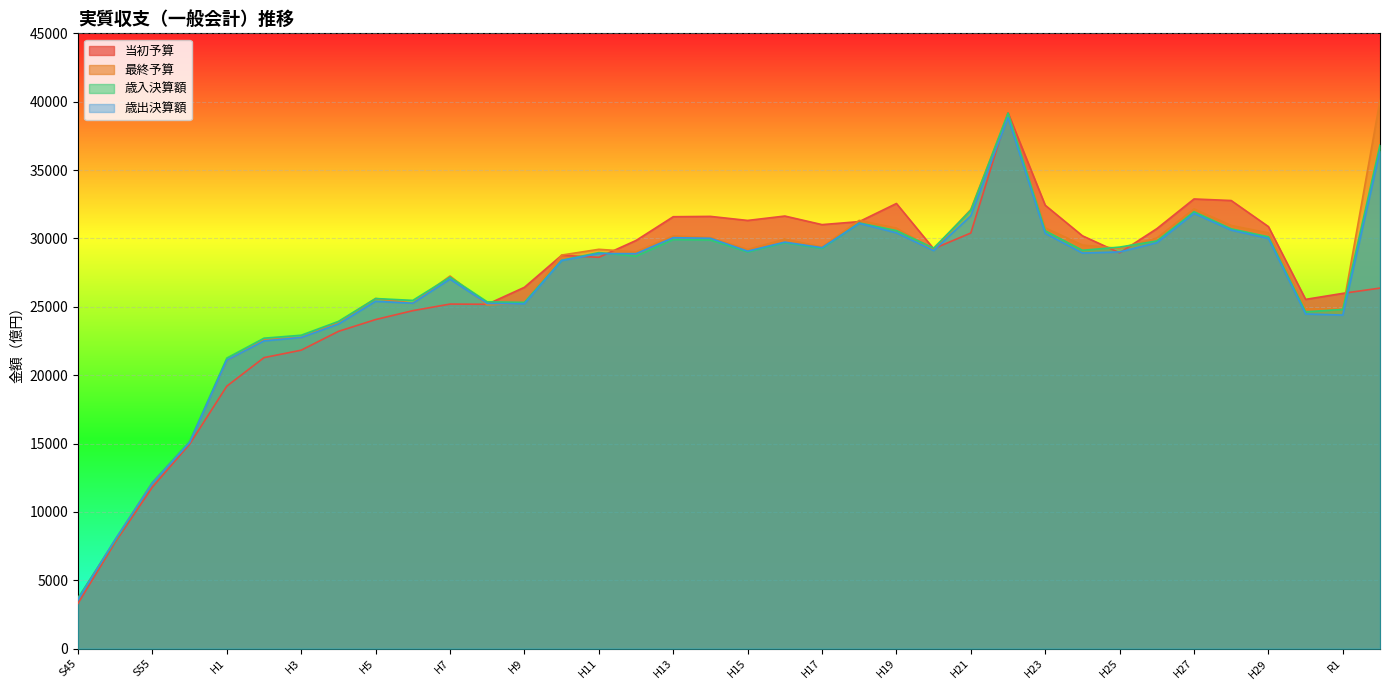

Reading right to left, list all the values displayed in this chart.

当初予算: R2=26368.0	R1=25983.0	H30=25543.0	H29=30866.0	H28=32772.0	H27=32886.0	H26=30713.0	H25=28948.0	H24=30192.0	H23=32426.0	H22=39184.0	H21=30397.0	H20=29246.8	H19=32555.0	H18=31229.9	H17=31010.5	H16=31636.9	H15=31315.6	H14=31612.0	H13=31587.6	H12=29850.7	H11=28619.6	H10=28765.3	H9=26426.0	H8=25183.9	H7=25199.4	H6=24718.3	H5=24067.2	H4=23202.3	H3=21827.8	H2=21283.1	H1=19196.8	S60=14952.9	S55=11820.6	S50=7785.6	S45=3311.9
最終予算: R2=40090.0	R1=24838.0	H30=24841.0	H29=30405.0	H28=30949.0	H27=32157.0	H26=30034.0	H25=29268.0	H24=29515.0	H23=30771.0	H22=39101.0	H21=32114.0	H20=29186.7	H19=30755.3	H18=31320.5	H17=29380.1	H16=29950.0	H15=29187.2	H14=30064.2	H13=30185.2	H12=29020.3	H11=29204.1	H10=28784.3	H9=25271.0	H8=25139.1	H7=27248.8	H6=25274.3	H5=25608.4	H4=23873.8	H3=22766.2	H2=22588.6	H1=21081.4	S60=15127.0	S55=12161.3	S50=7968.1	S45=3650.4
歳入決算額: R2=36835.0	R1=24811.0	H30=24631.0	H29=30119.0	H28=30701.0	H27=31955.0	H26=29815.0	H25=29366.0	H24=29132.0	H23=30560.0	H22=39168.0	H21=32060.0	H20=29290.9	H19=30572.5	H18=31136.5	H17=29267.3	H16=29682.2	H15=29010.1	H14=29881.9	H13=29914.3	H12=28699.2	H11=28964.0	H10=28404.8	H9=25324.1	H8=25363.1	H7=27168.4	H6=25468.6	H5=25603.5	H4=23931.7	H3=22920.6	H2=22704.7	H1=21248.3	S60=15159.5	S55=12163.6	S50=7912.2	S45=3711.5
歳出決算額: R2=36378.0	R1=24396.0	H30=24477.0	H29=30001.0	H28=30608.0	H27=31831.0	H26=29684.0	H25=29014.0	H24=28931.0	H23=30377.0	H22=38847.0	H21=31654.0	H20=29113.9	H19=30410.0	H18=31103.5	H17=29322.7	H16=29731.2	H15=29067.8	H14=30010.3	H13=30055.1	H12=28886.3	H11=28894.3	H10=28383.6	H9=25220.8	H8=25241.3	H7=27021.9	H6=25262.6	H5=25401.1	H4=23735.9	H3=22755.9	H2=22509.1	H1=21094.8	S60=15067.0	S55=12106.0	S50=7986.0	S45=3578.0